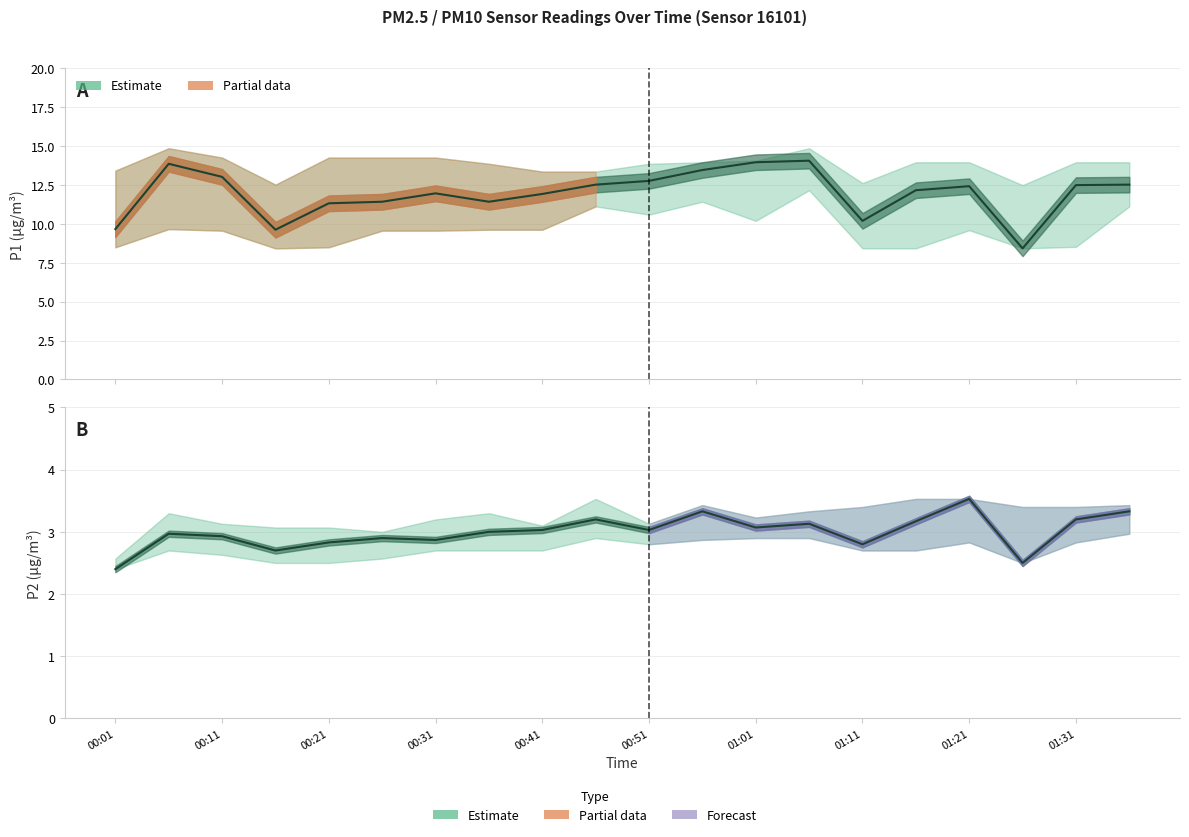

At 01:11, list the series in order from smallest to largest.

P2 (PM2.5), P1 (PM10)